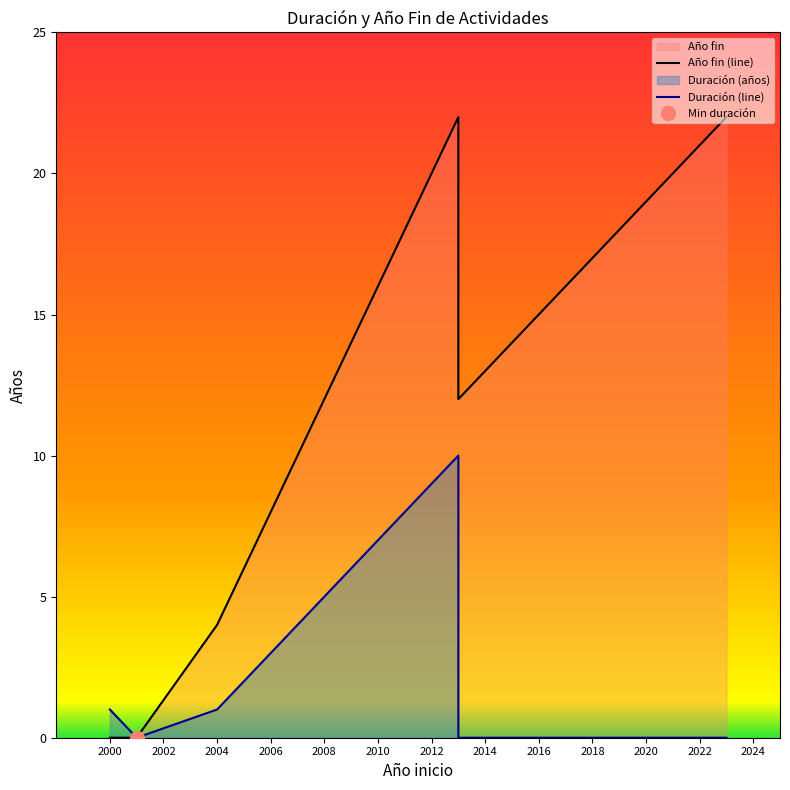

Which label corresponds to the smallest value in the chart?

2000